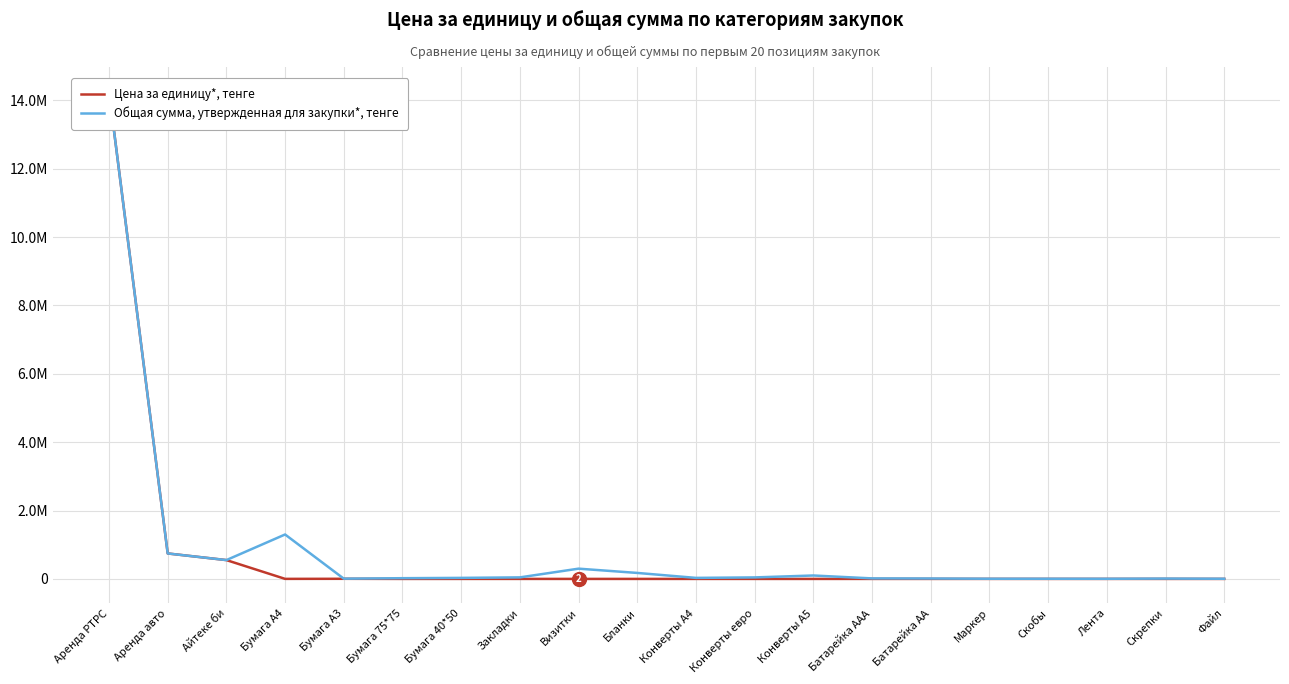

At which label does Цена за единицу*, тенге reach its peak?

Аренда РТРС